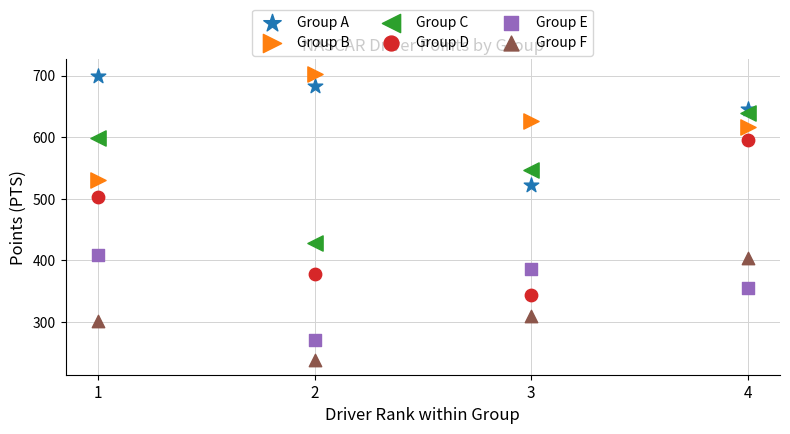

Across all data points, what is the range of X values (max minus min)?

3